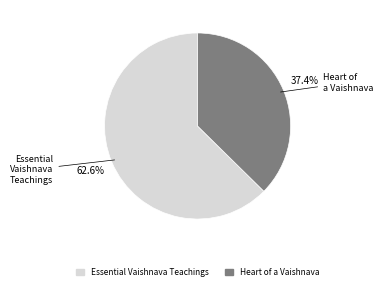

To the nearest percent, what is the difference between the largest and smallest slice percentages?

25%